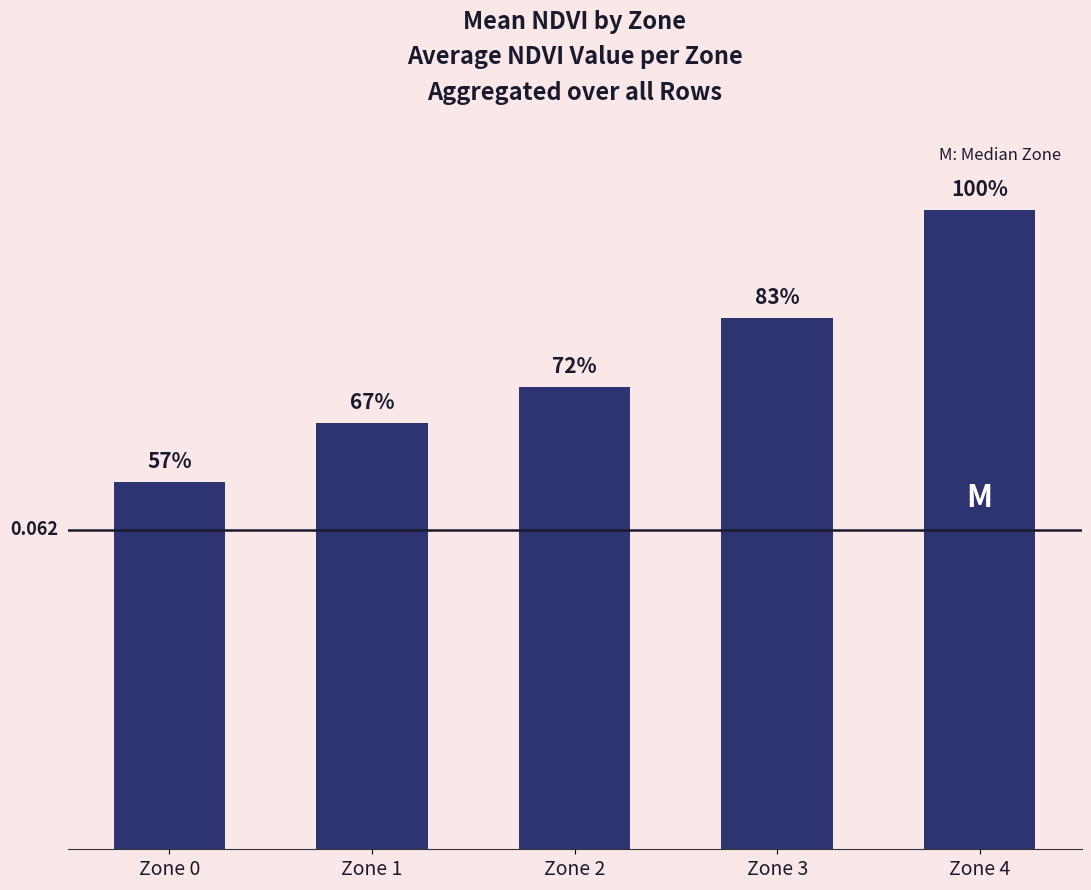

Does the chart contain any negative values?

No